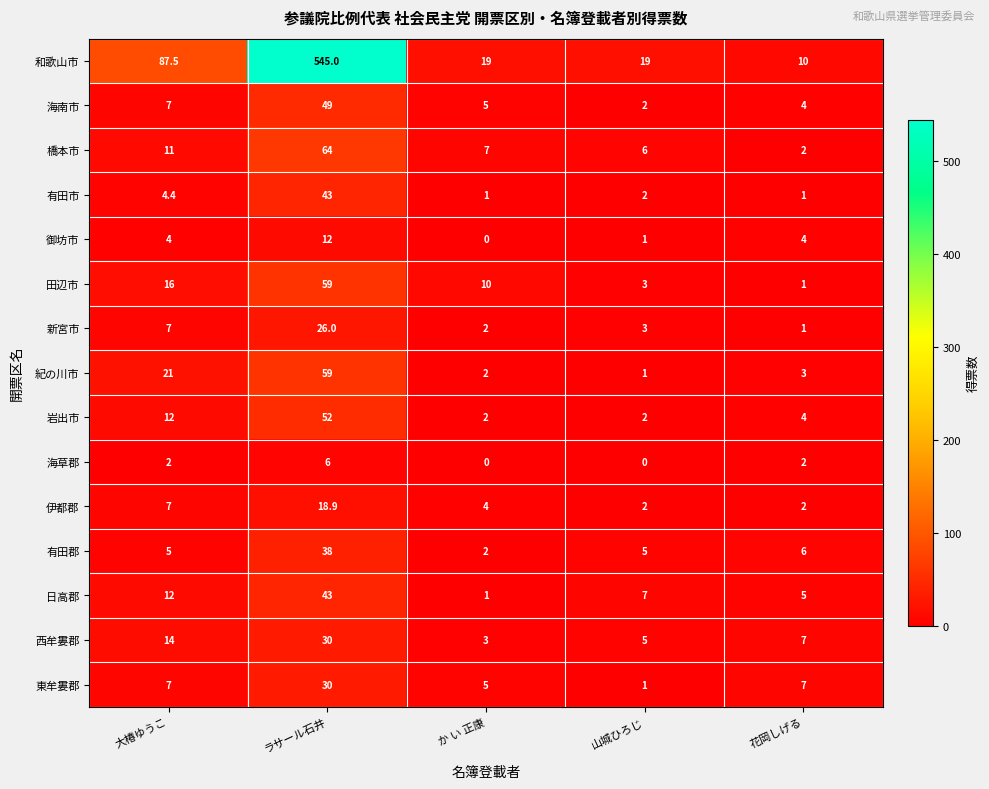

How many categories are shown in the chart?

5